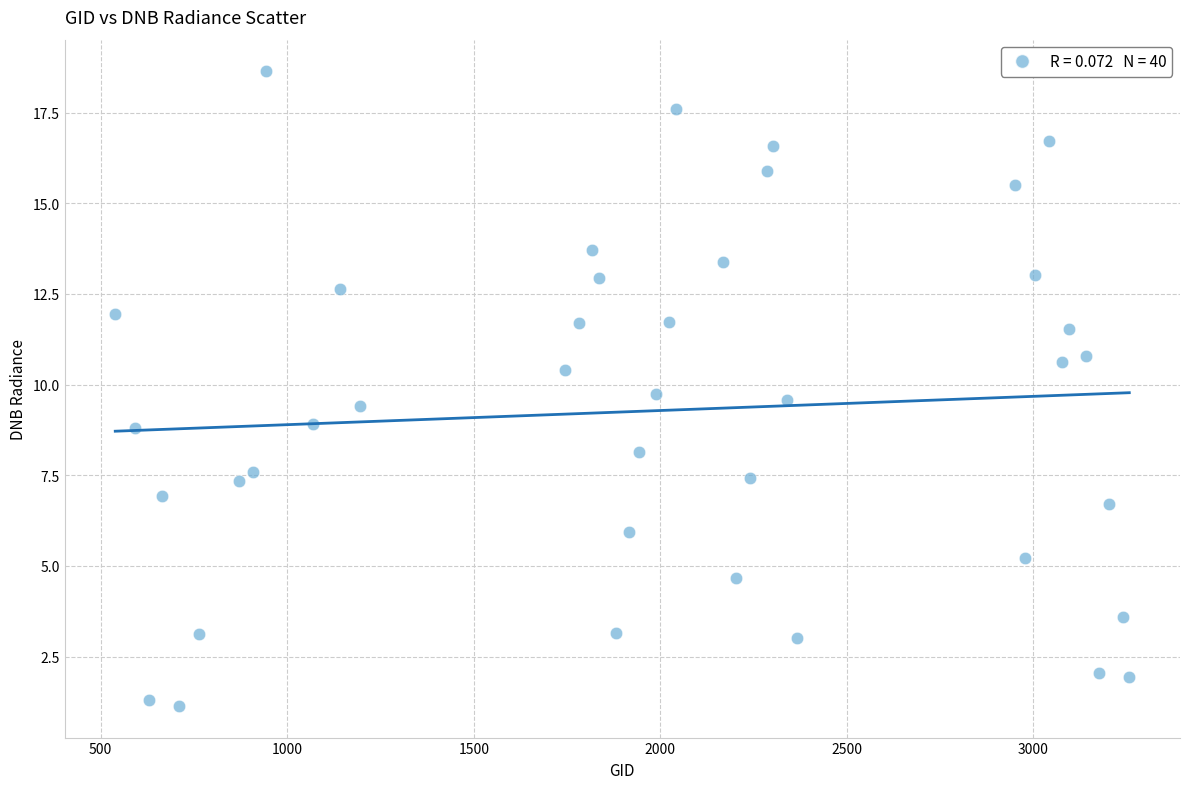

What is the range of Y values (max minus min)?

17.5